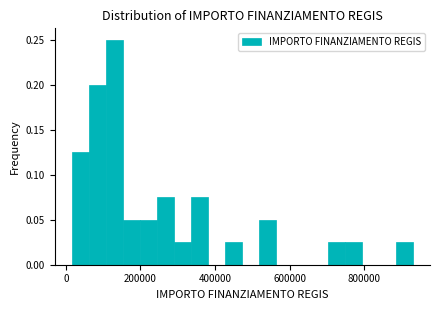

Around what value on the x-axis is the tallest bar? Give the approximate position of its centre, as read against the axis.

120000